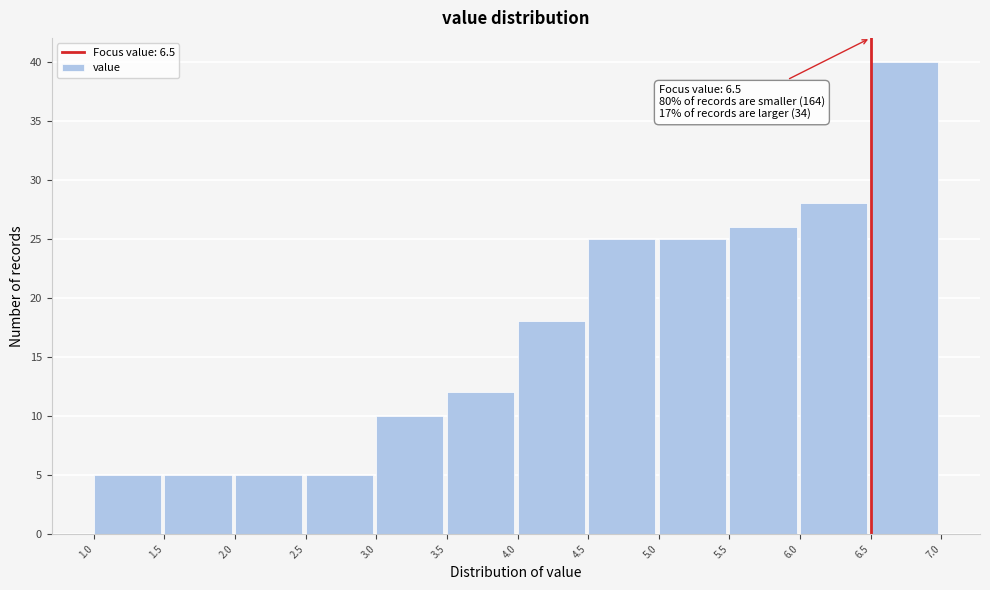

Over which range of the x-axis is the bar tallest?

6.5 to 7.0